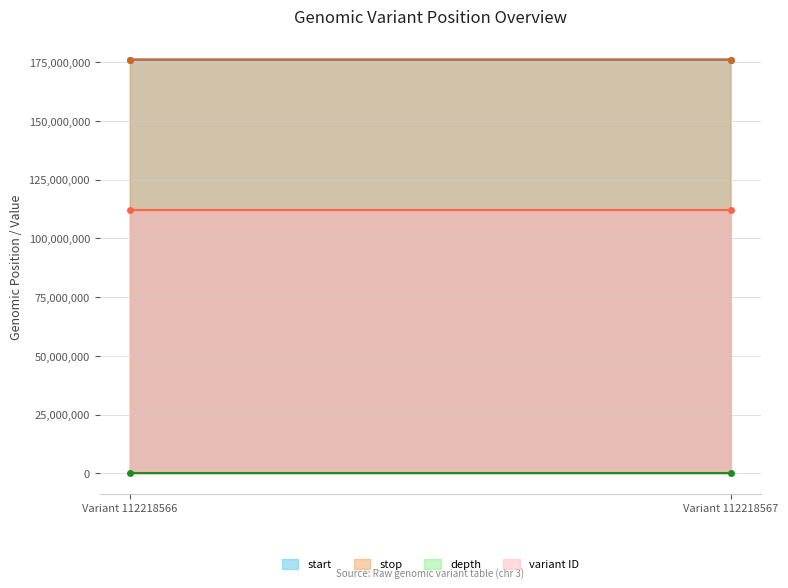

What are all the series names shown in the legend?

start, stop, depth, variant ID